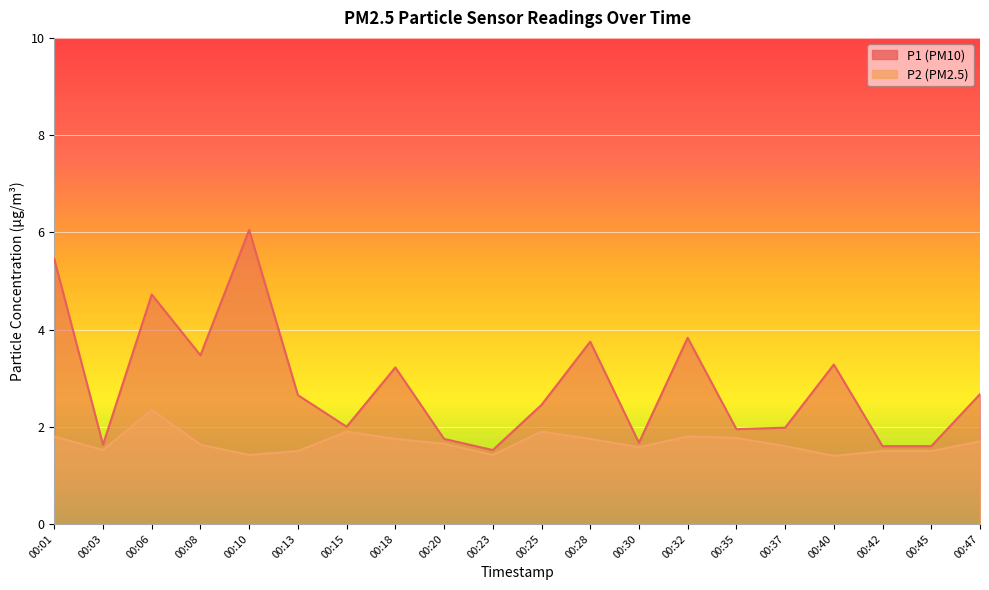

Which category has the highest value in the P2 series?

00:06